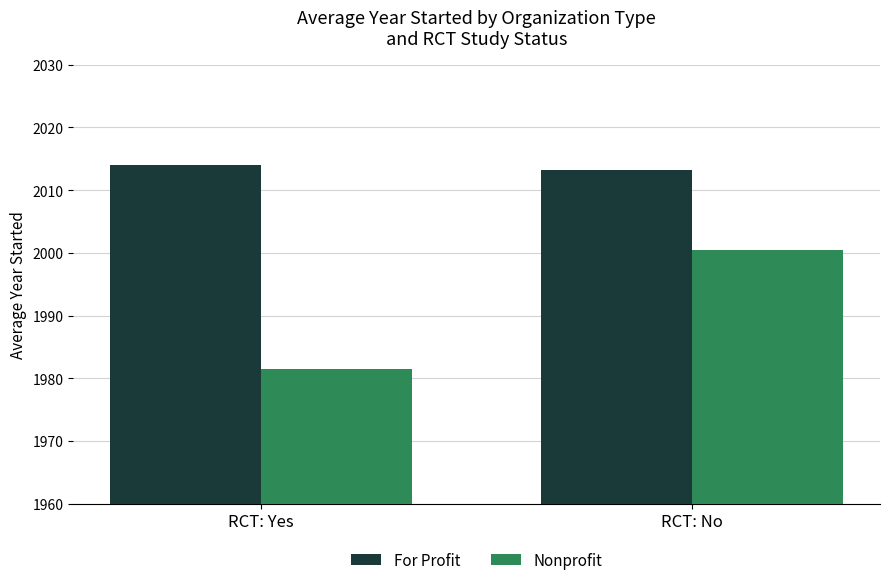

True or false: Nonprofit has a value of 2000.5 at RCT: No.

True